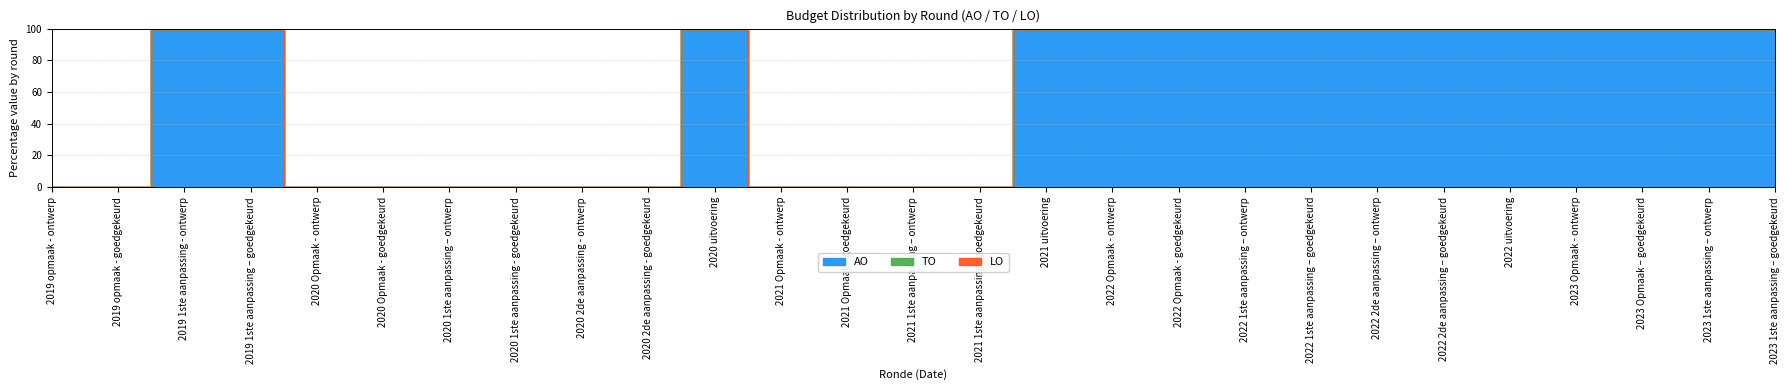

At which category is the sum across all series the highest?

2020 uitvoering